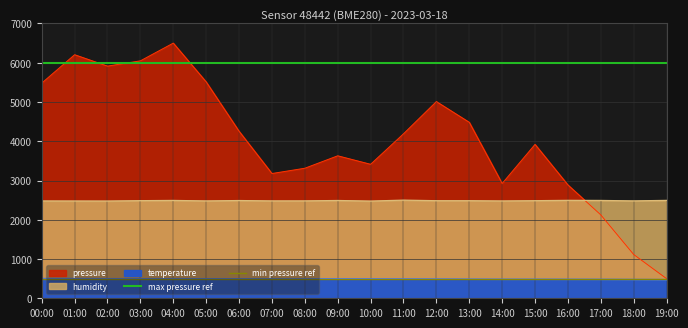

Is it true that min pressure ref equals 836 at 01:00?

False